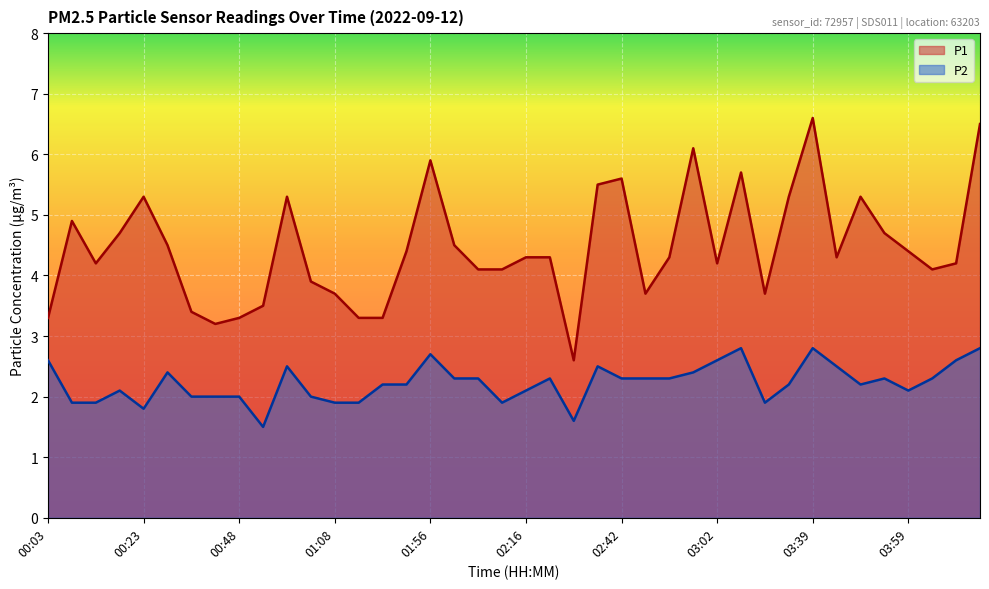

How many values in the P2 series exceed 2?

27